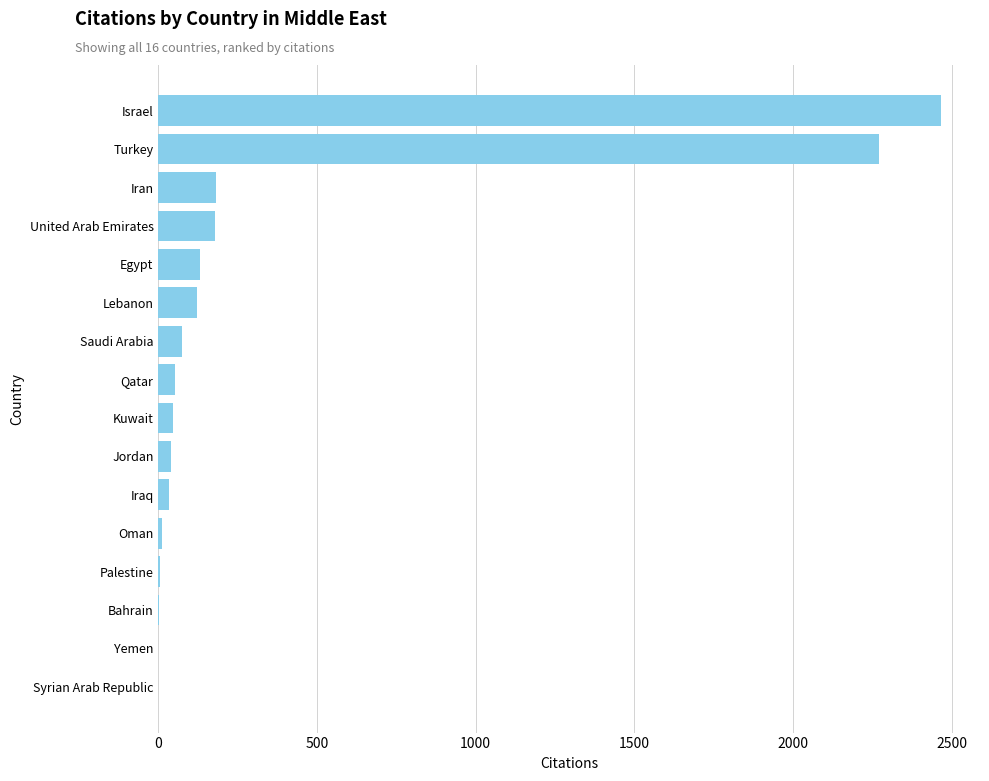

What is the sum of all values?

5617